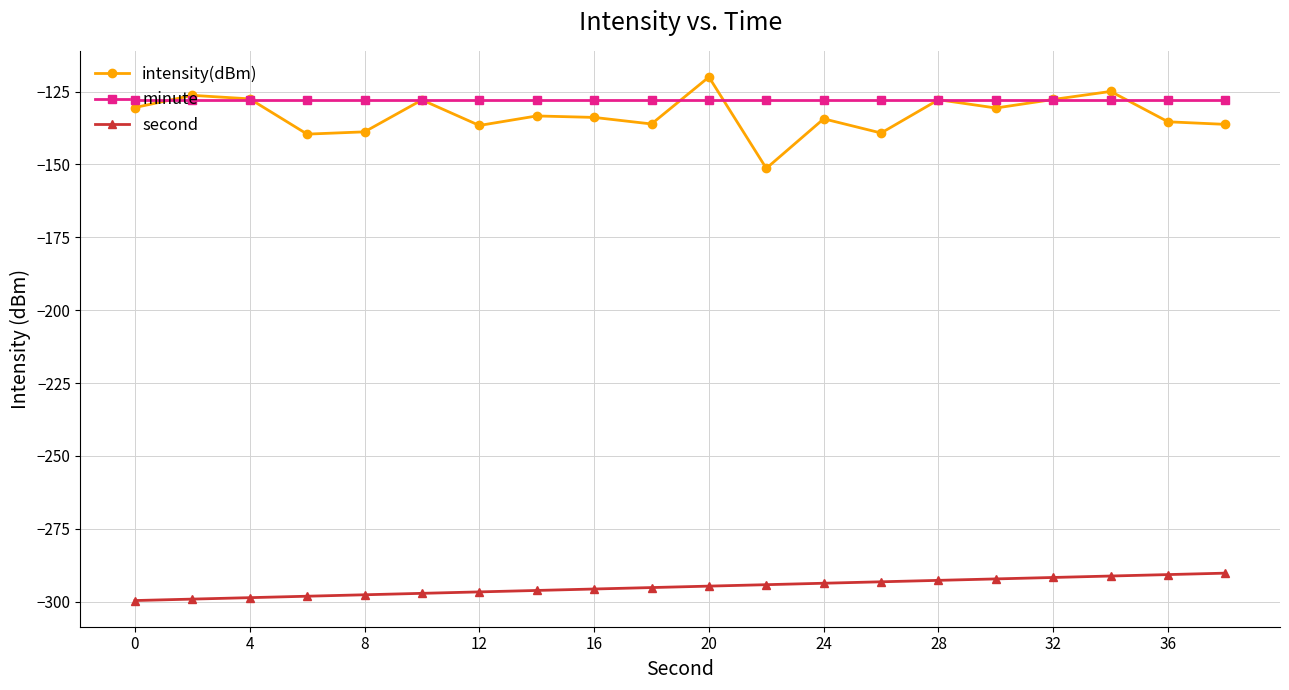

What is the maximum value for intensity(dBm)?

-120.0